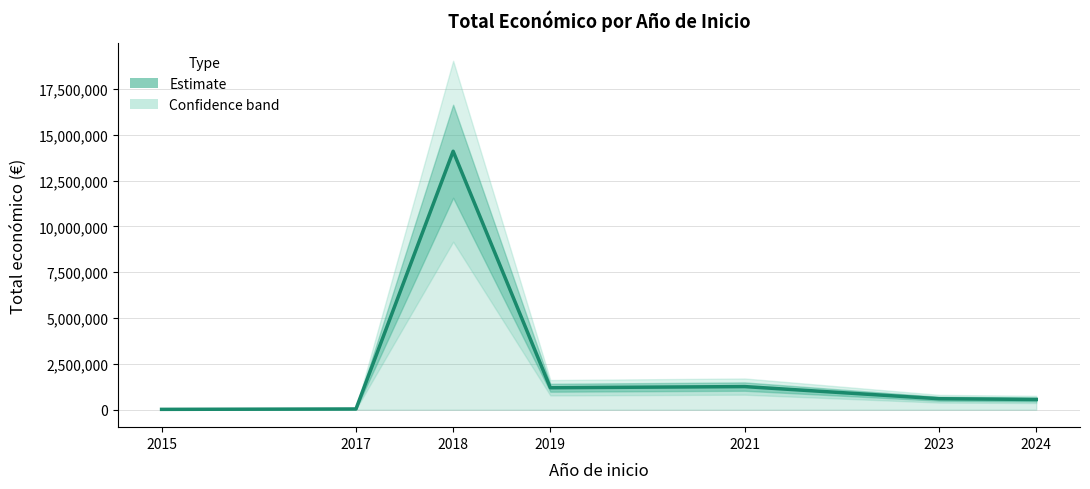

Where does the data first go above 599883?

2018